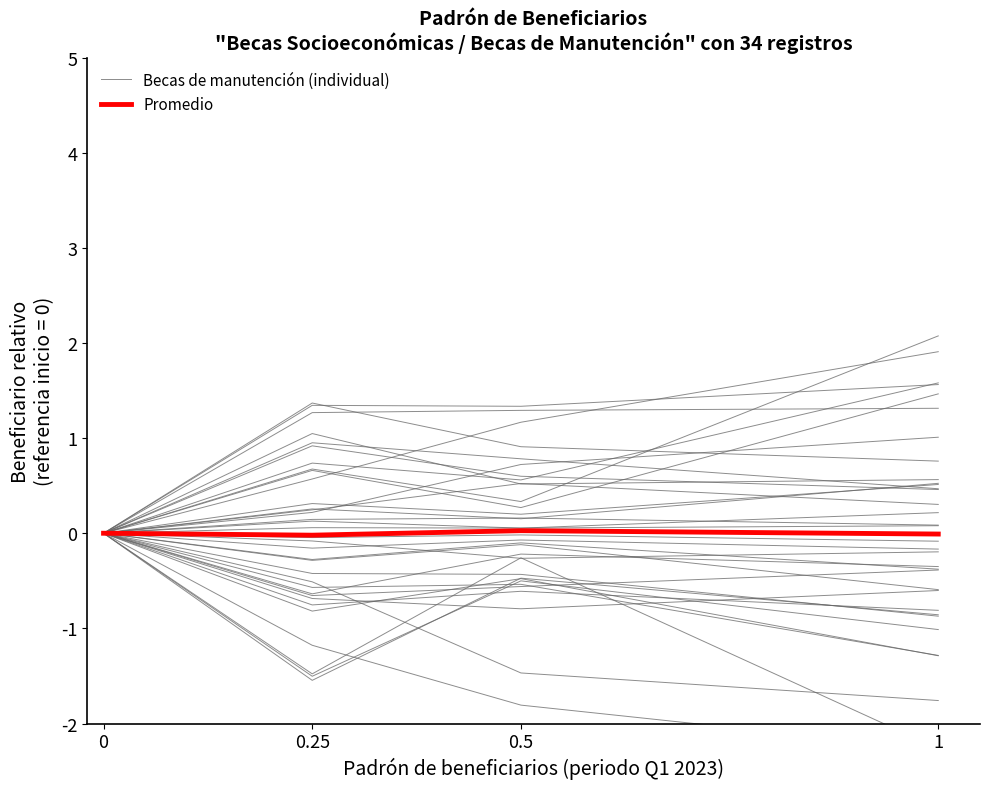

Is this an area chart (filled region under the line)?

No